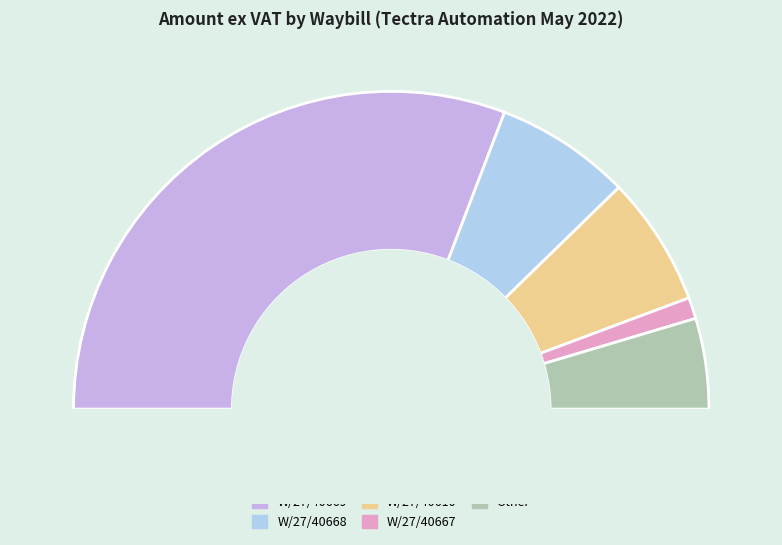

Is there any slice that represents more than half of the pie?

Yes